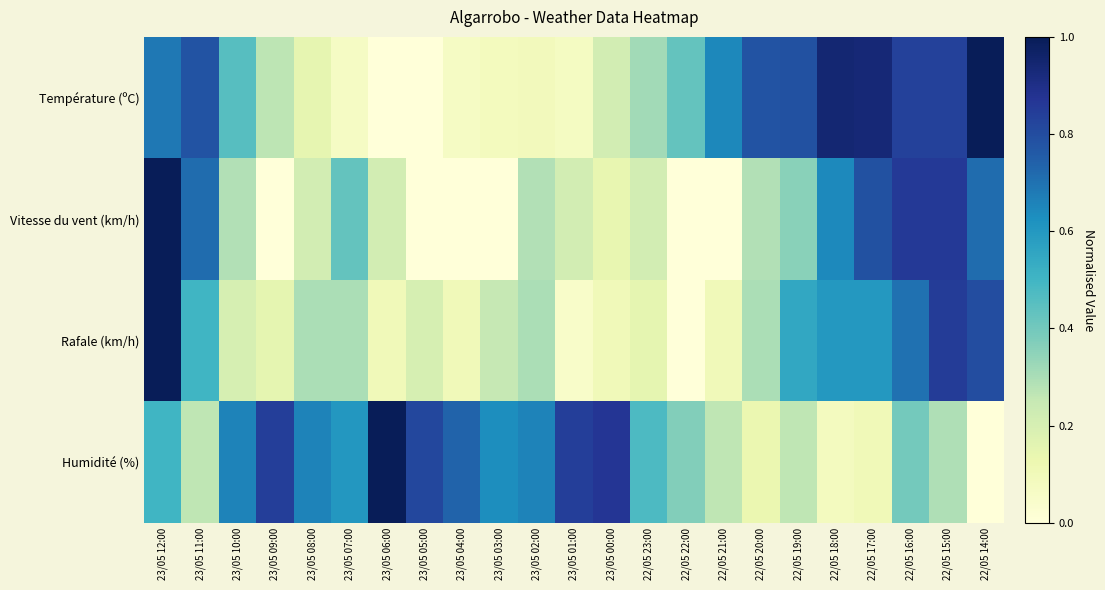

Which series has the widest spread of values?

Température (ºC)